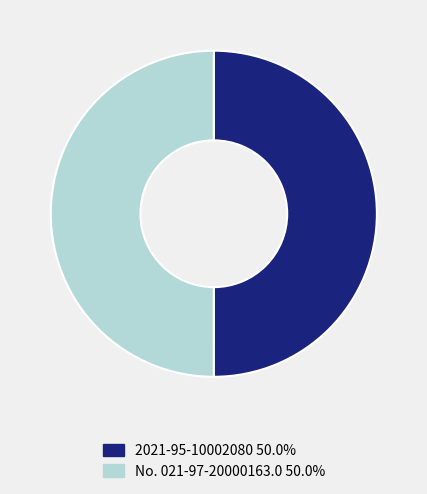

Is the sum of 2021-95-10002080 and No. 021-97-20000163.0 greater than half?

Yes